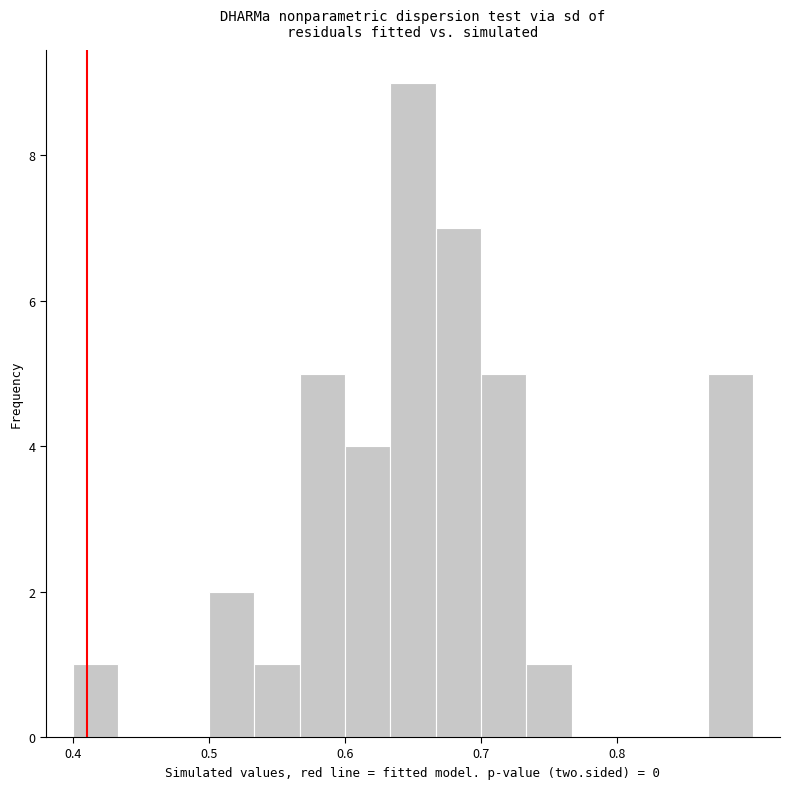

Read against the x-axis, roughly where is the centre of the tallest bar?

0.65